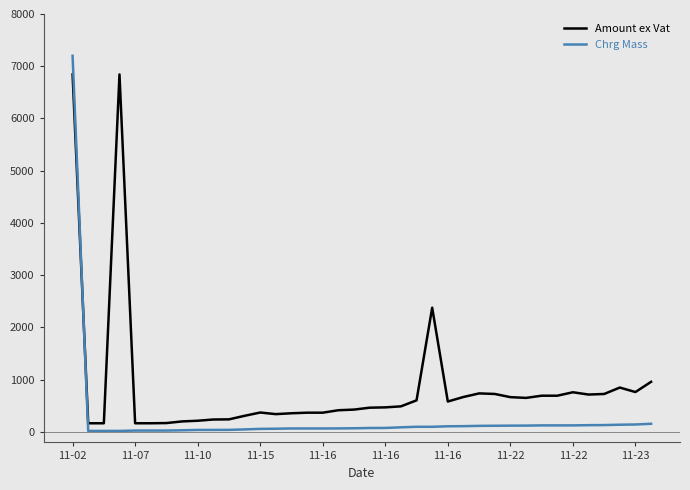

What is the maximum value shown in the chart?

7200.0